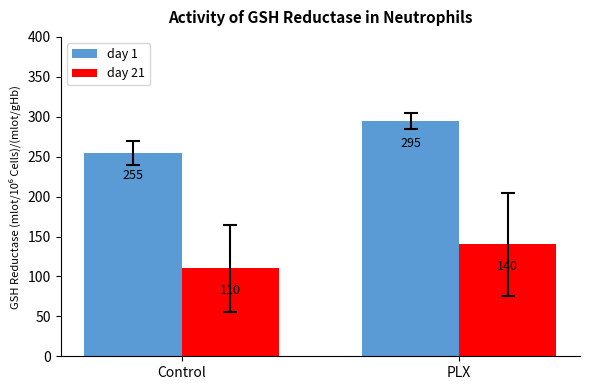

How many data points does each series have?

2